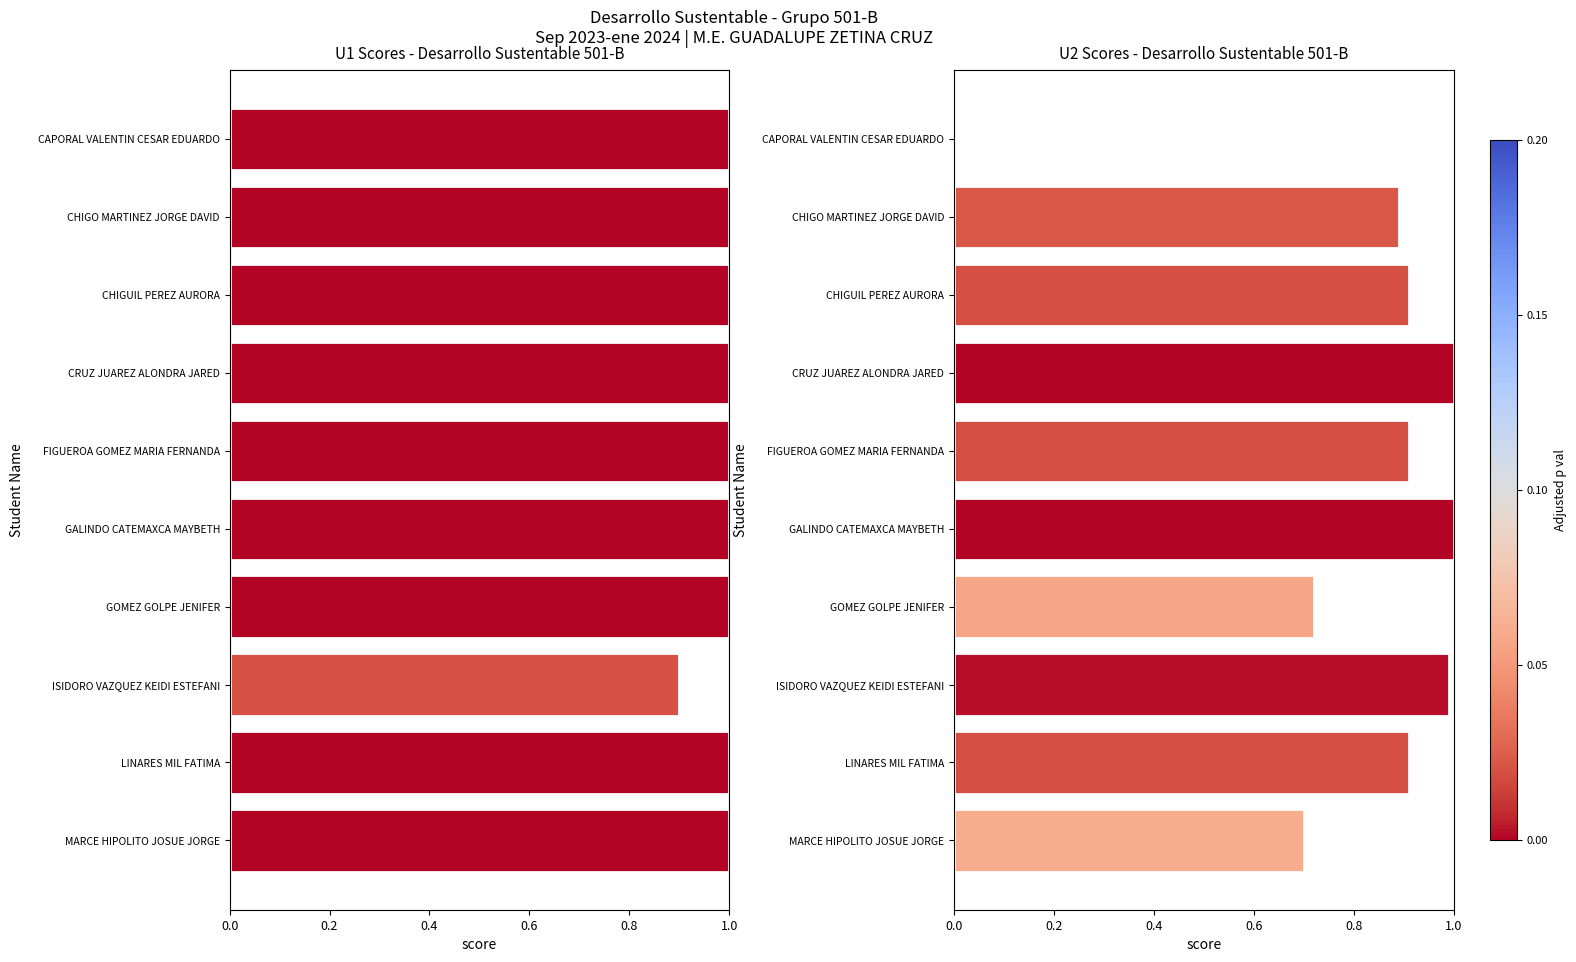

How many data points does each series have?

10